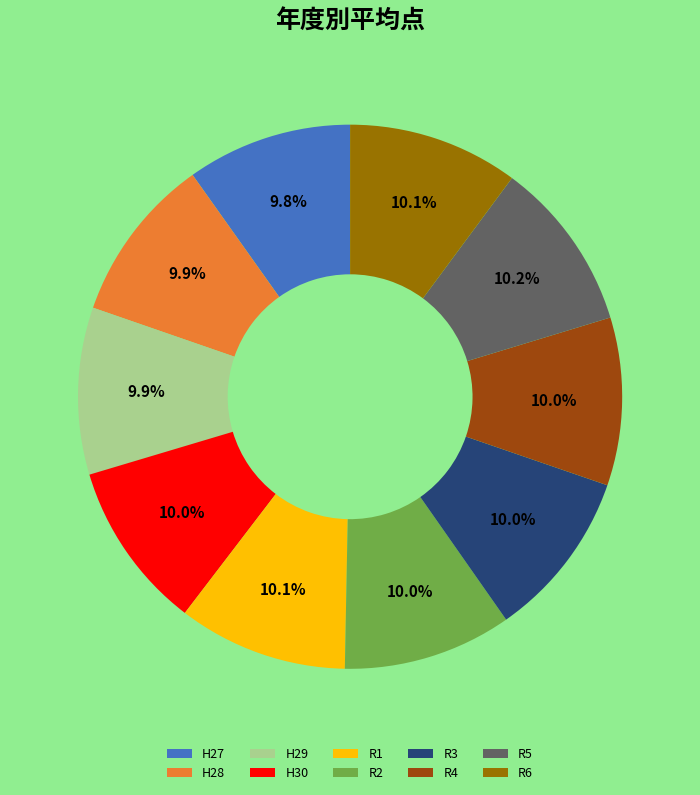

Combined, what portion of the pie is R3 and R5?

20.2%